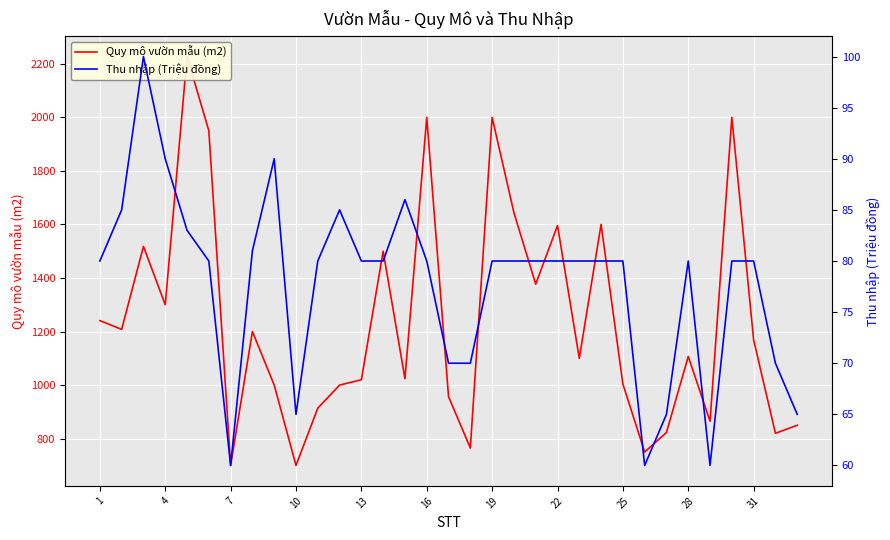

The value of Quy mô vườn mẫu (m2) at 26 is 1330. True or false?

False